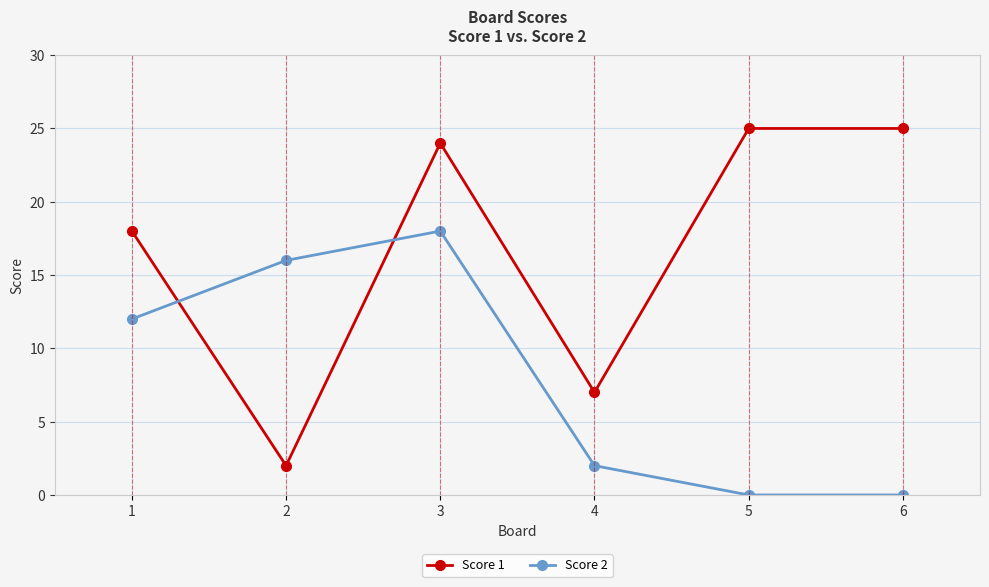

Which series ends up on top after the final intersection of Score 1 and Score 2?

Score 1